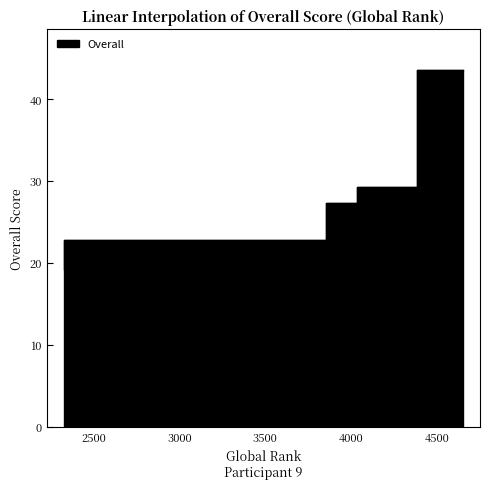

Rank the categories by value from highest to lowest.

4654, 4389, 4034, 3855, 2323